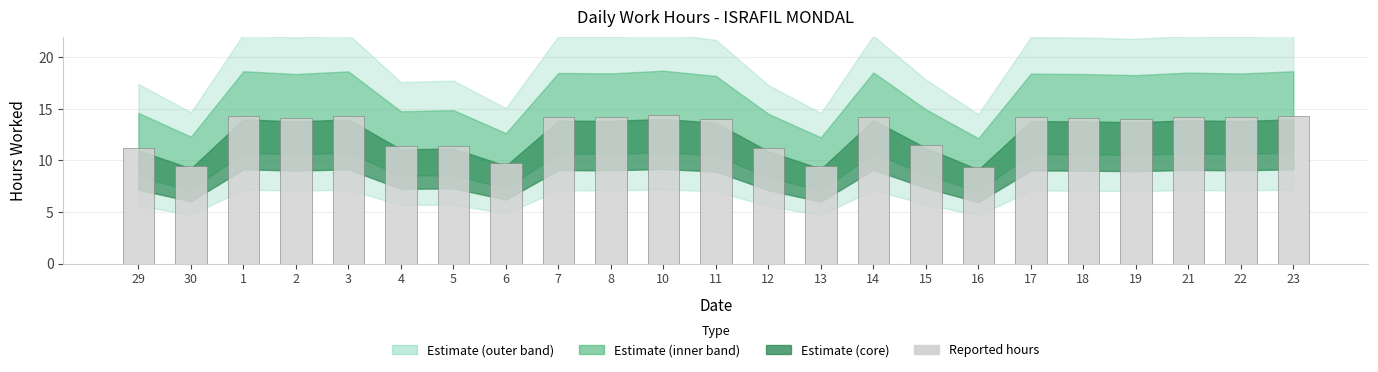

What is the greatest value displayed?

14.4